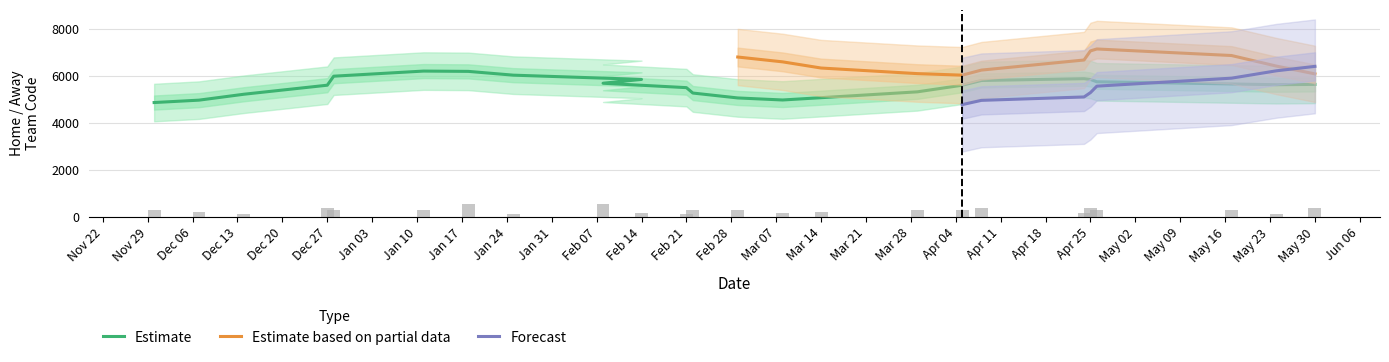

How many groups of bars are there?

24